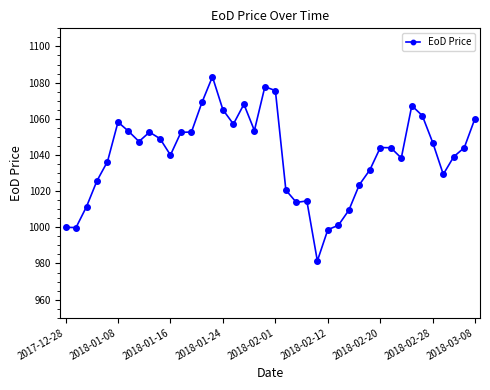

What is the value of the 3rd point from the left?

1011.4